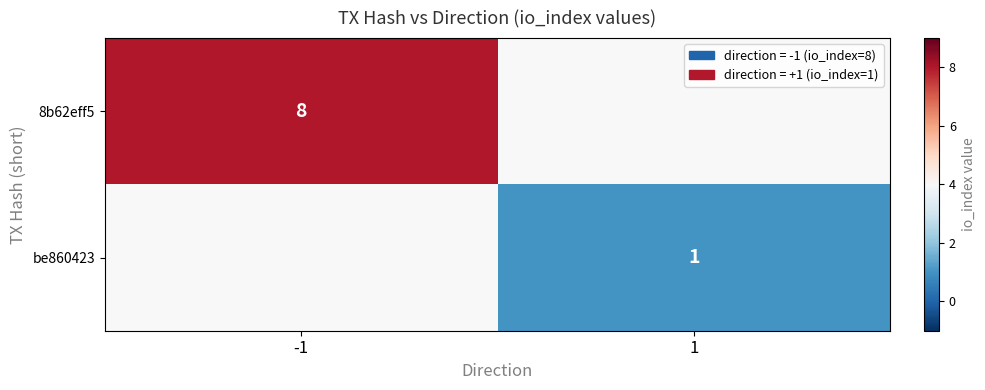

The value of 8b62eff5 at -1 is 12. True or false?

False